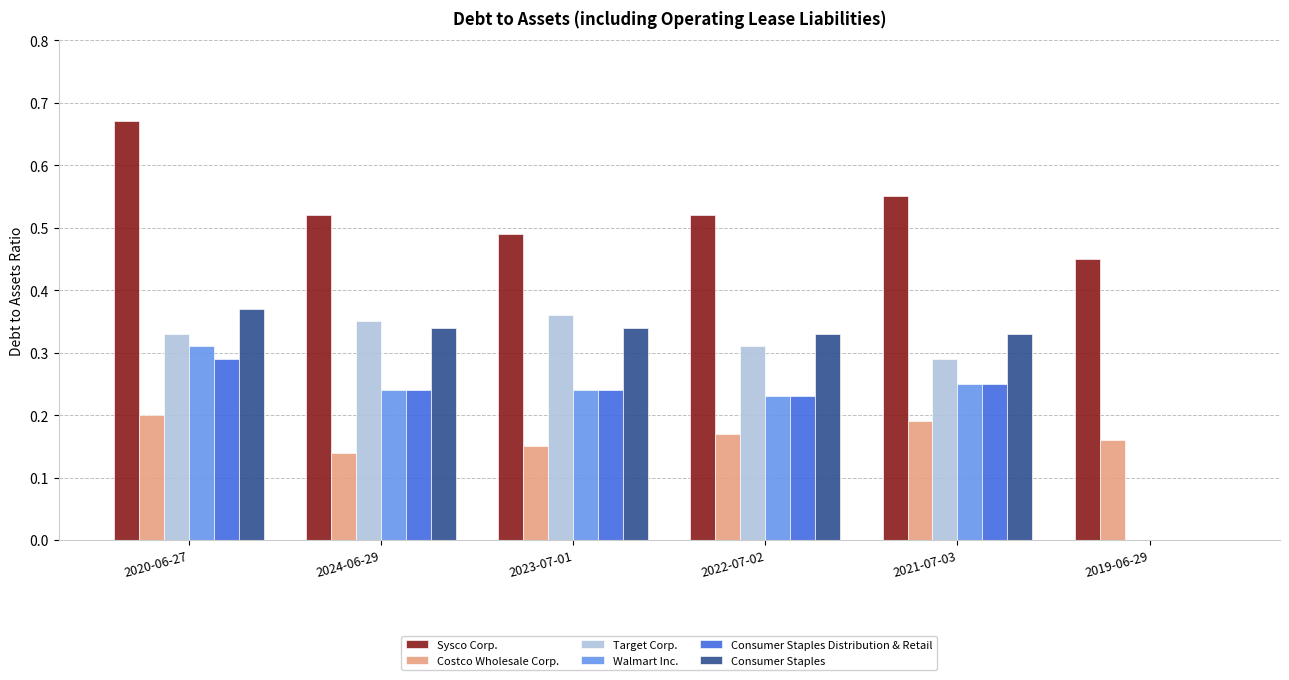

Between 2020-06-27 and 2019-06-29, which series saw the biggest shift?

Consumer Staples